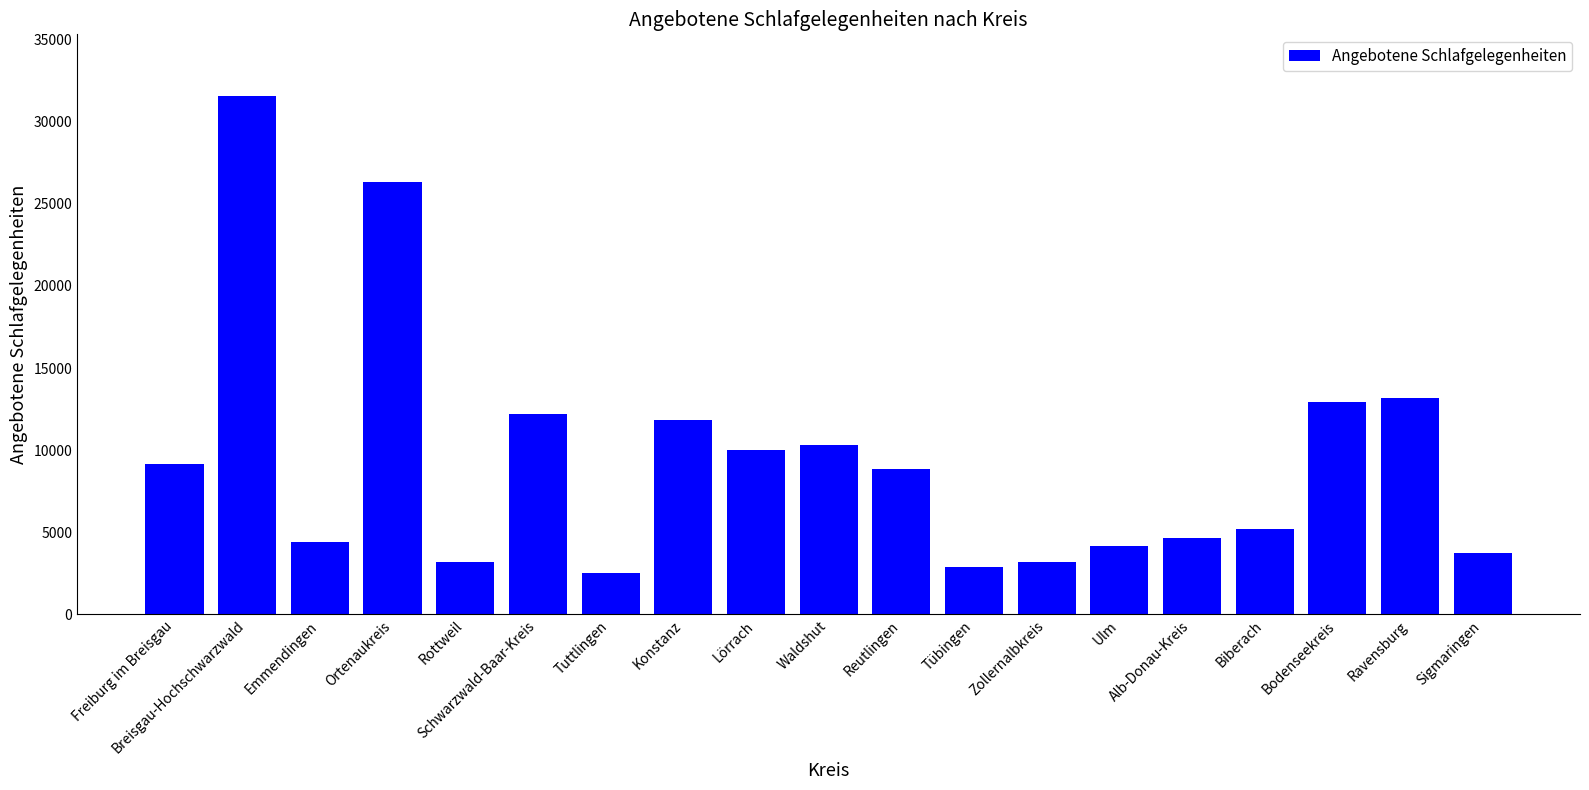

What is the sum of the values at Schwarzwald-Baar-Kreis and Breisgau-Hochschwarzwald?

43733